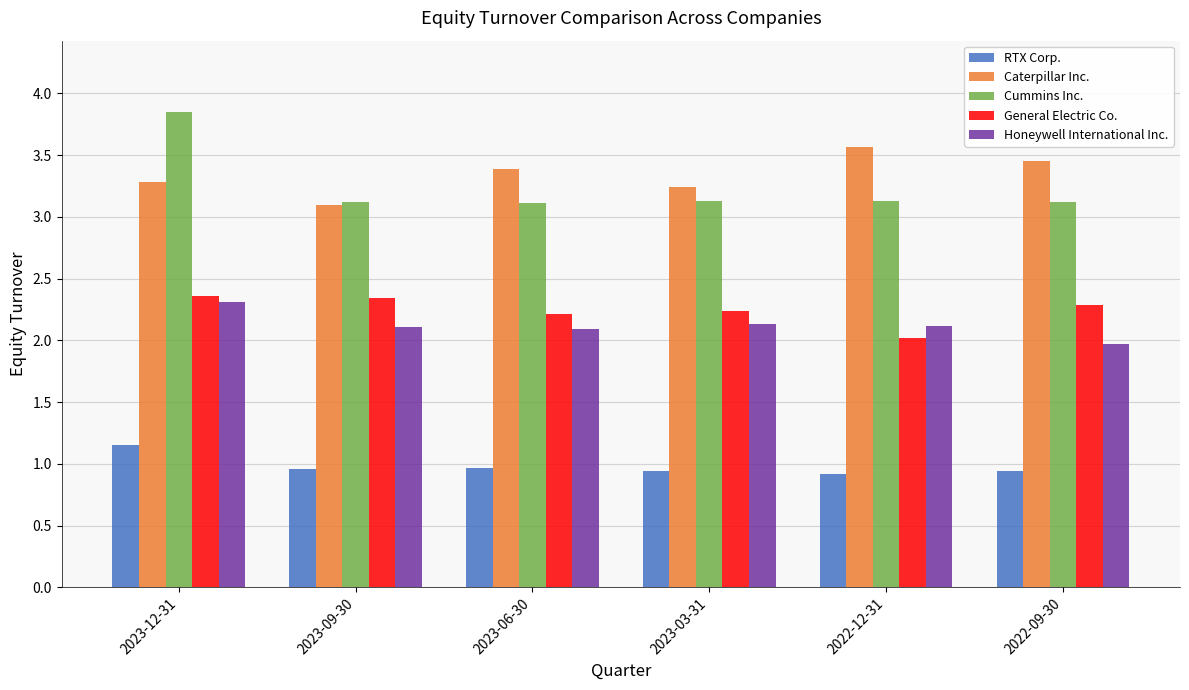

How many bars are there in each group?

5